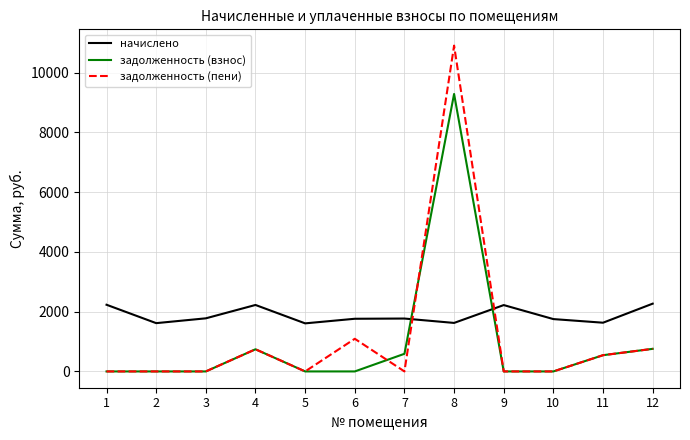

List the series in order of their peak value, lowest first.

начислено, задолженность (взнос), задолженность (пени)